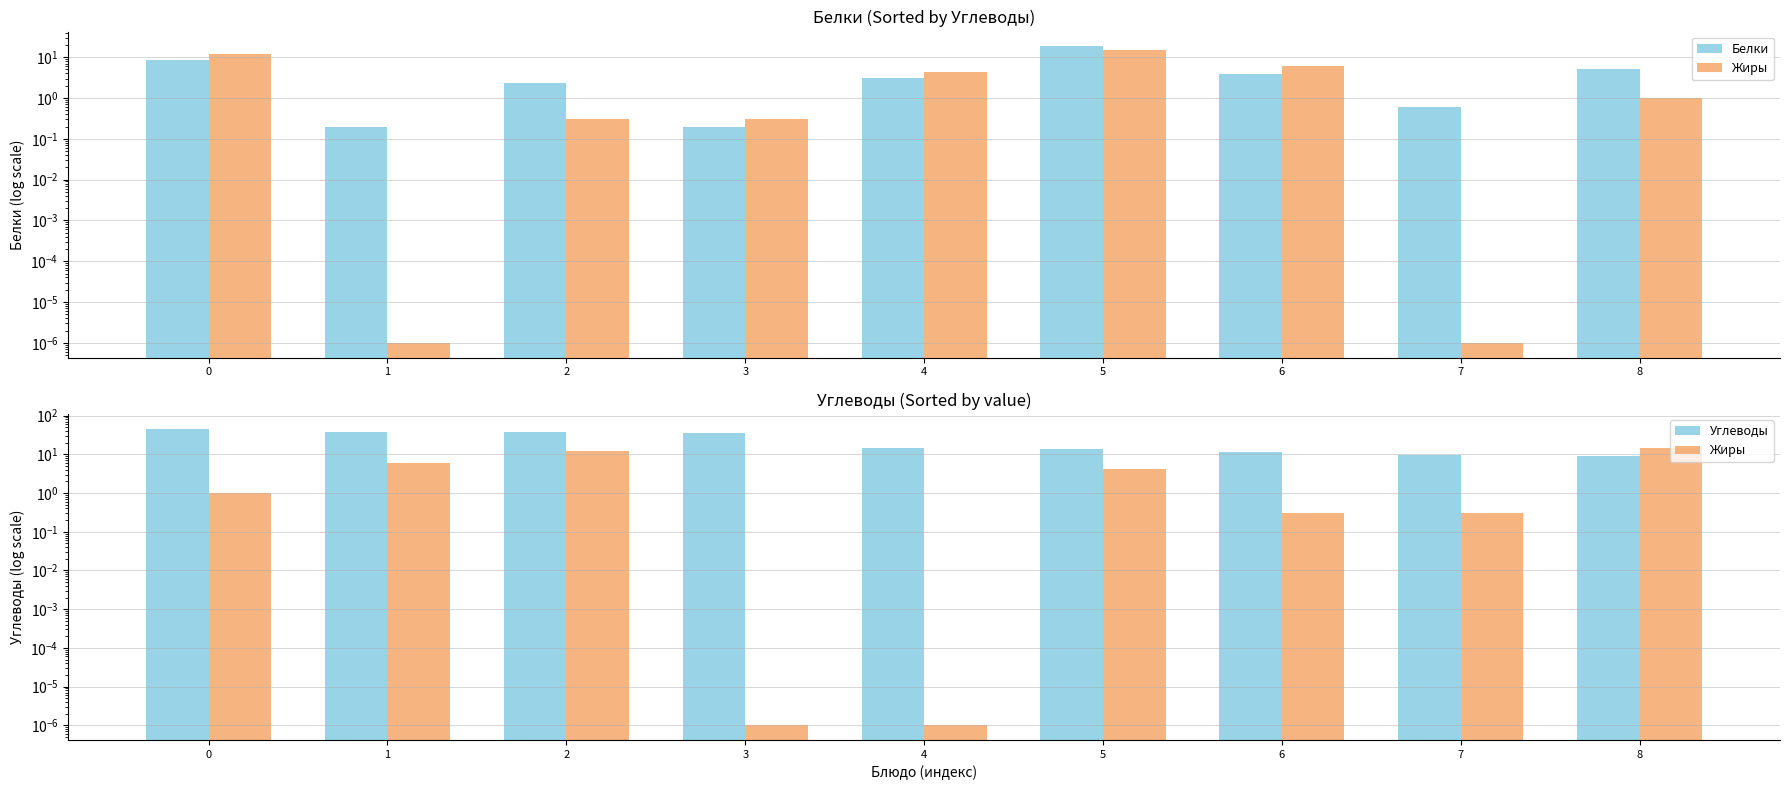

Which series has the widest spread of values?

Углеводы